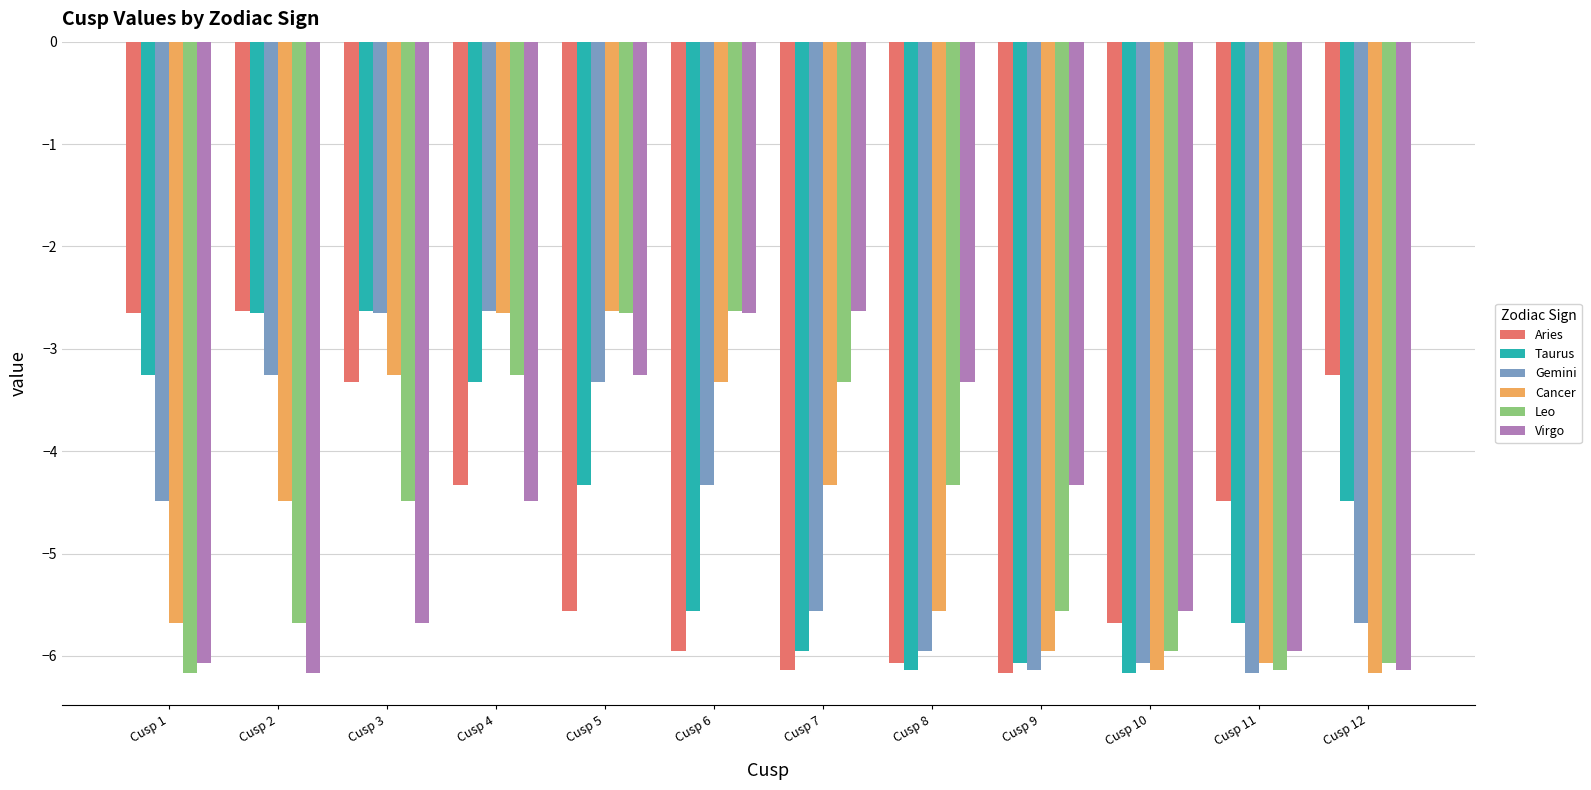

How many series are shown in this chart?

6